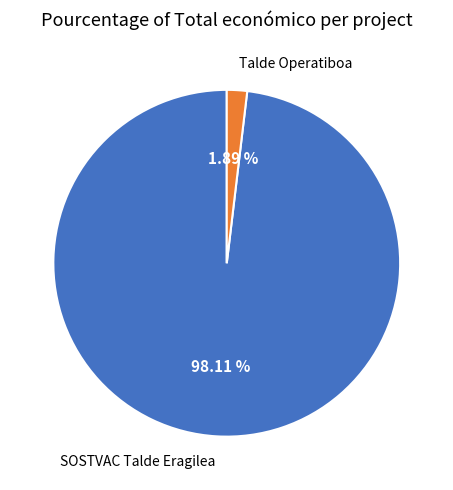

Does any single category account for the majority?

Yes